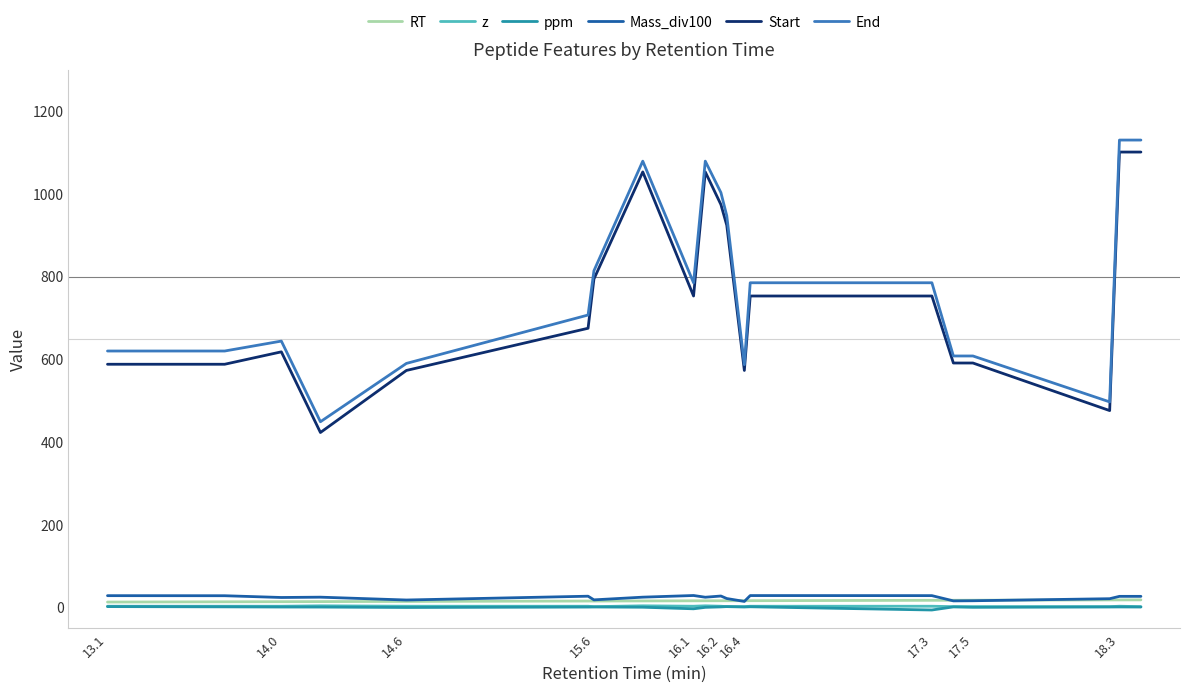

True or false: Start and z cross at least once.

False